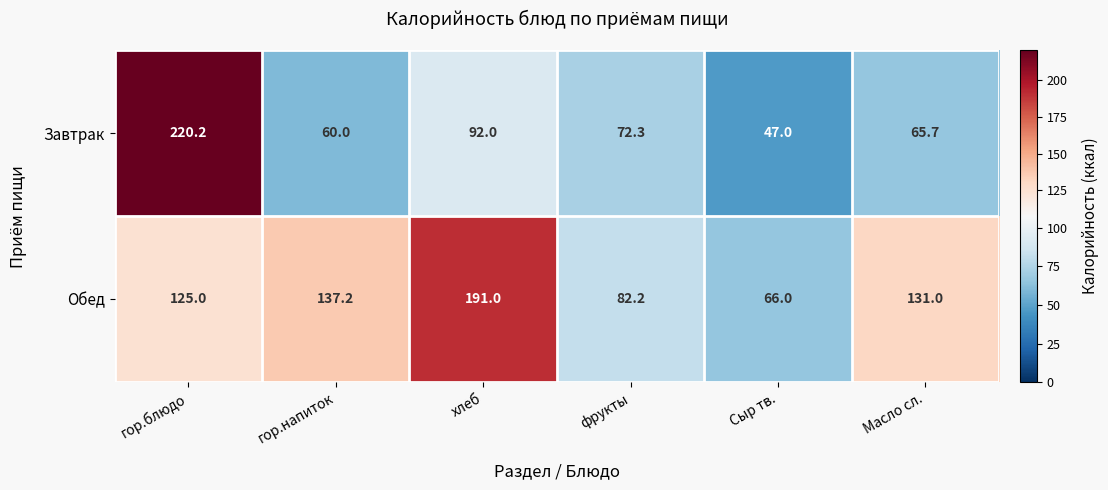

What is the average value of the Завтрак series?

92.9